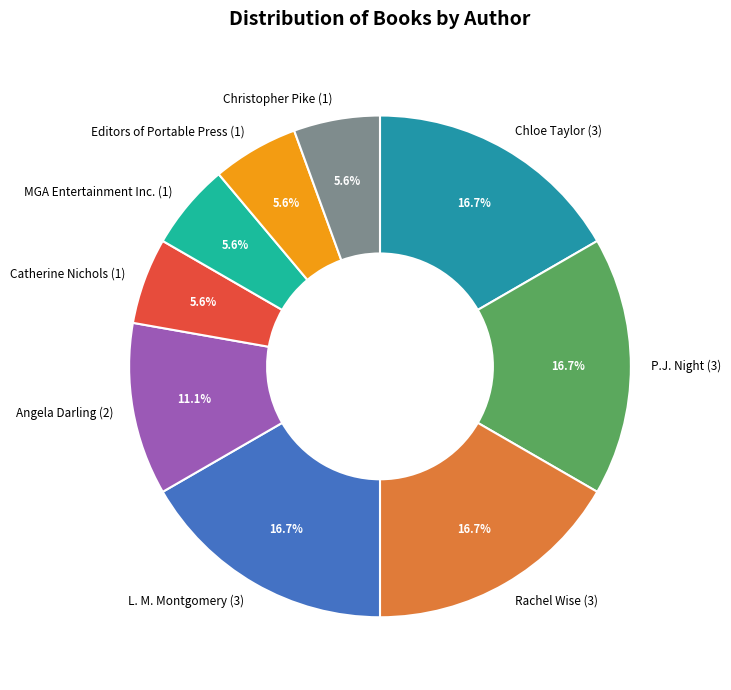

What portion of the pie excludes Christopher Pike (1)?

94.4%